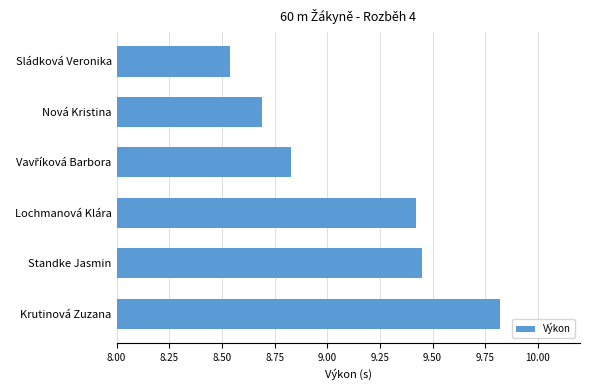

How many values are between 8 and 9?

3